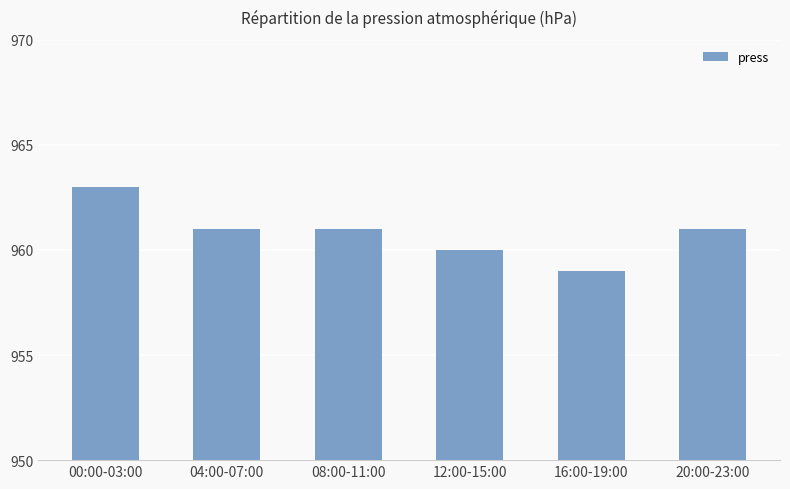

How many distinct data groups are displayed?

1